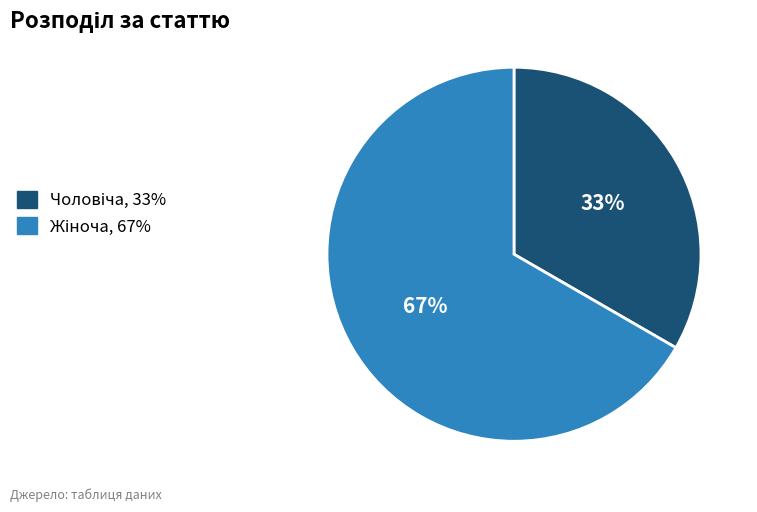

Is there any slice that represents more than half of the pie?

Yes